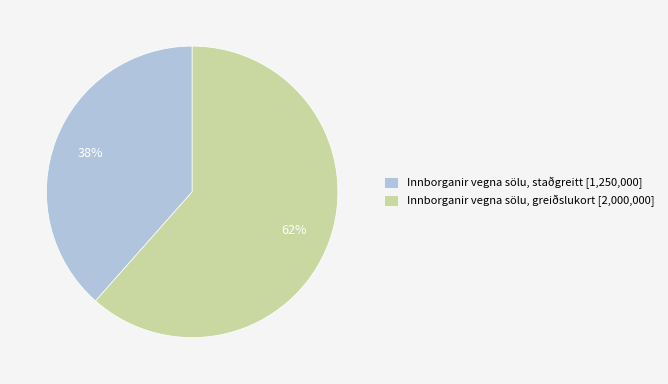

What is the smallest slice in the pie chart?

Innborganir vegna sölu, staðgreitt